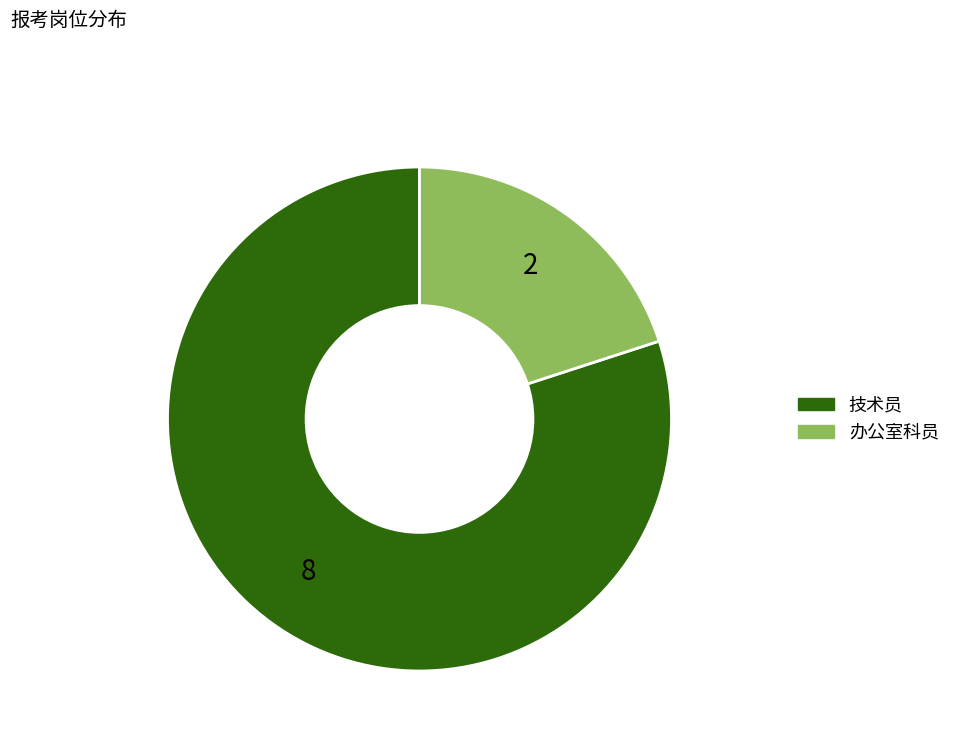

Rank the categories by value from lowest to highest.

办公室科员, 技术员